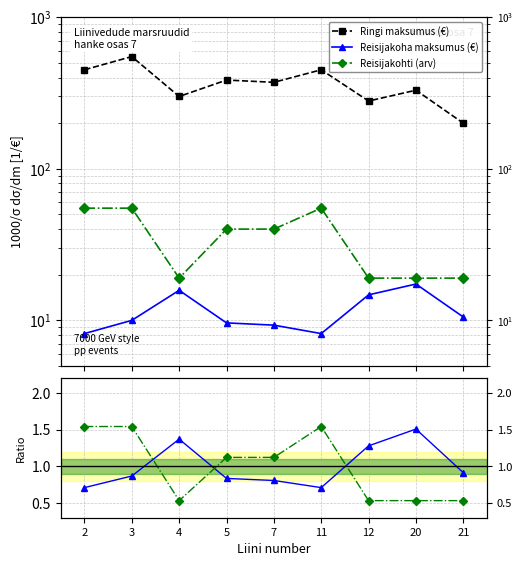

True or false: Reisijakoha ratio has a value of 1.3 at 12.

True